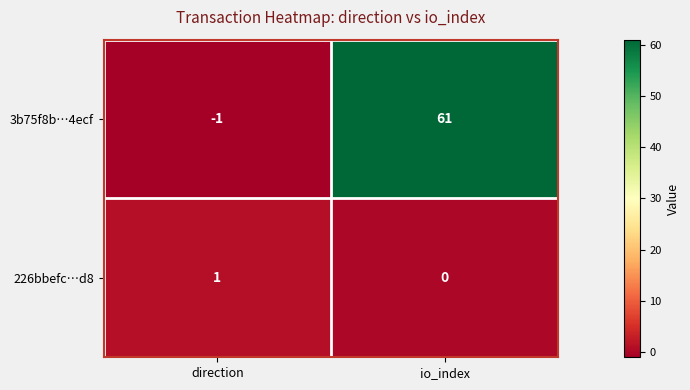

Reading left to right, extract all data points from this chart.

3b75f8b…4ecf: -1	61
226bbefc…d8: 1	0